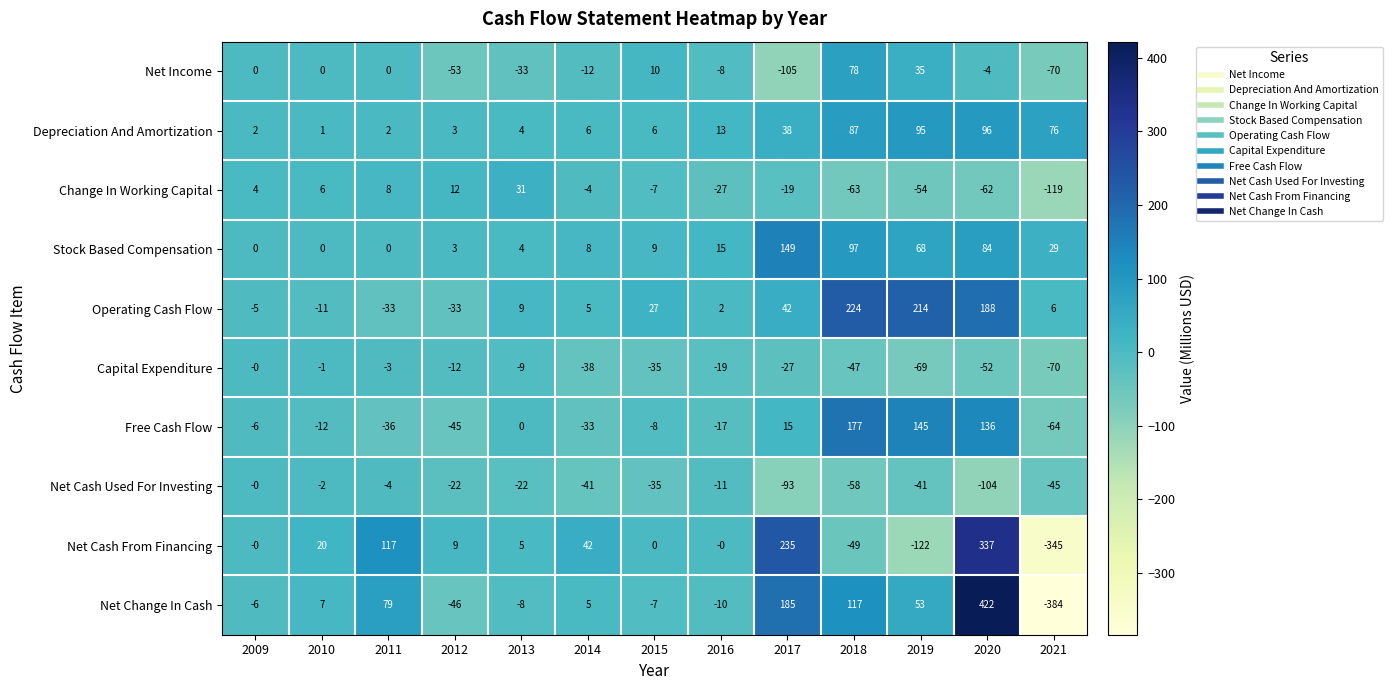

What is the difference between the highest and lowest values at 2012?

65